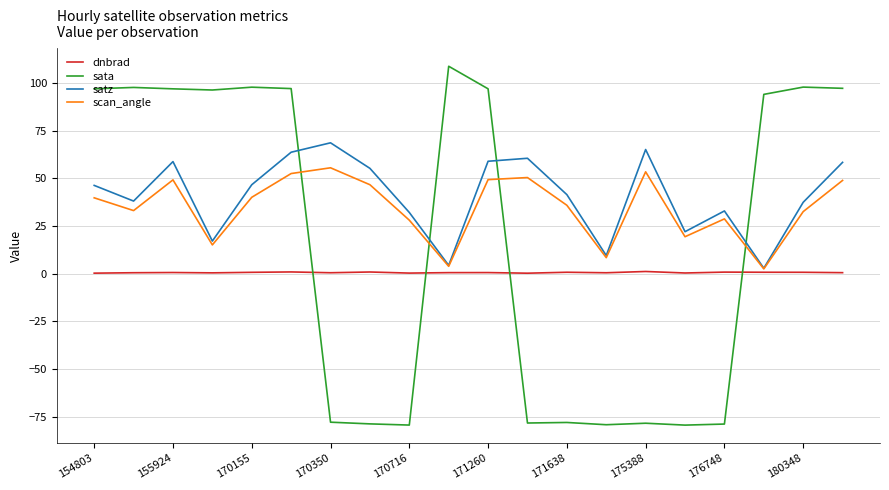

What is the maximum value shown in the chart?

108.7